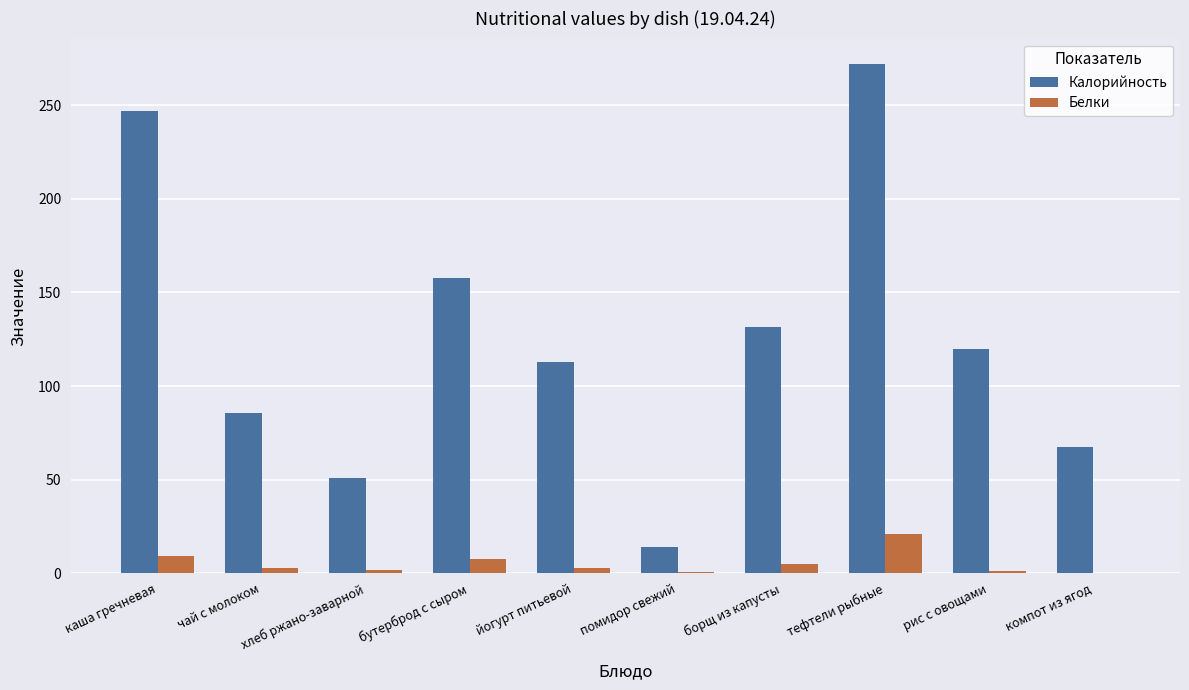

Which series has the widest spread of values?

Калорийность